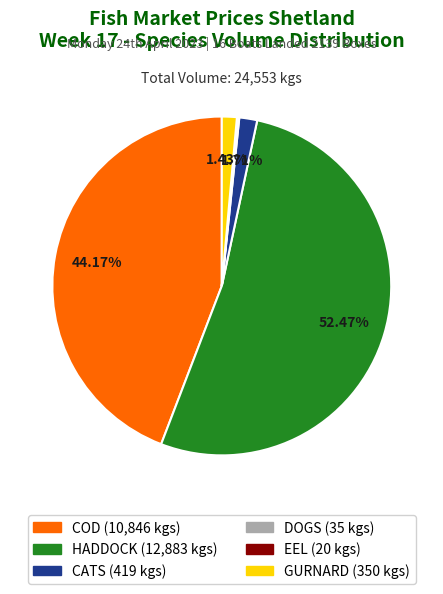

To the nearest percent, what is the average slice percentage?

17%